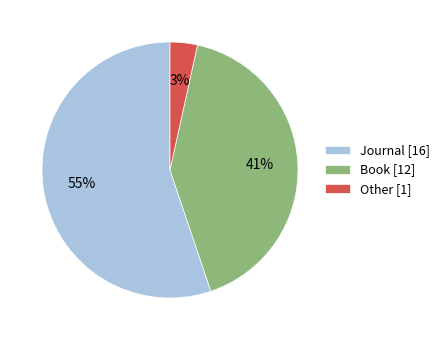

What is the largest slice in the pie chart?

Journal [16]